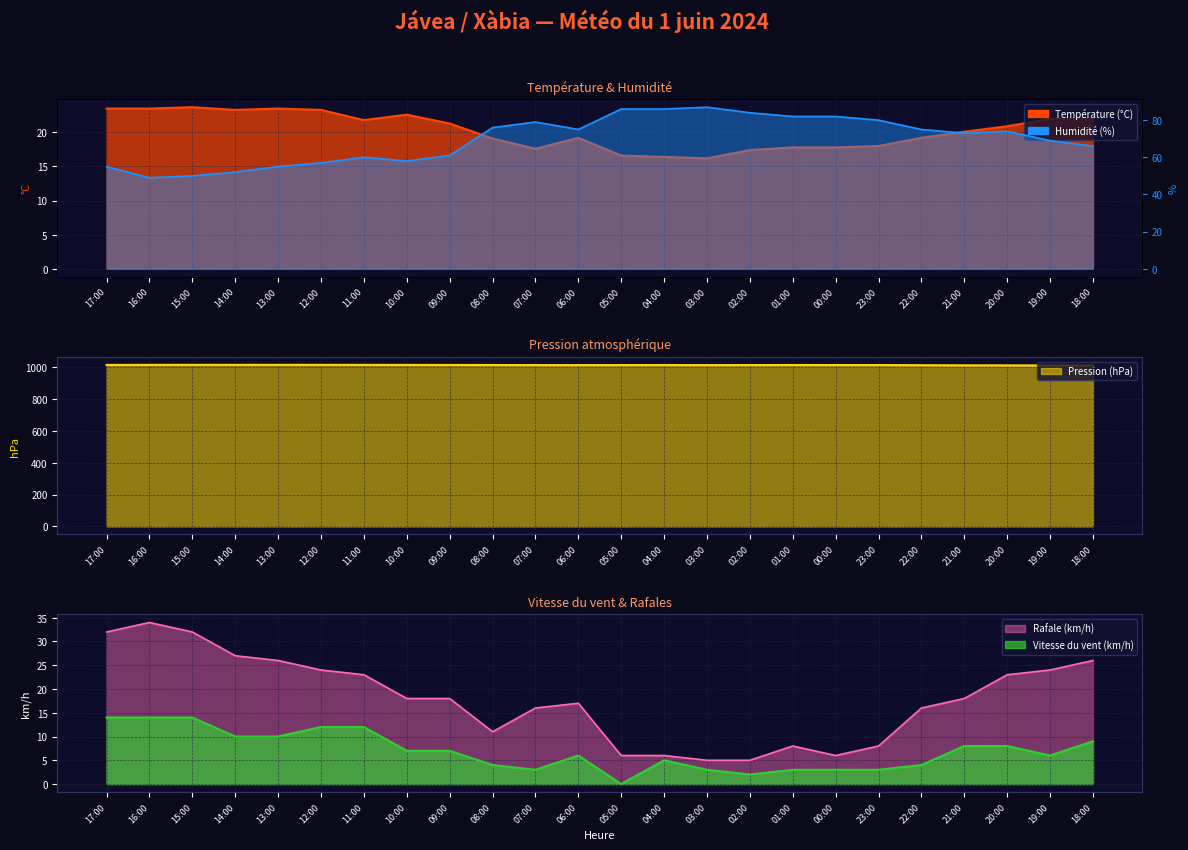

How many lines are shown in the chart?

5